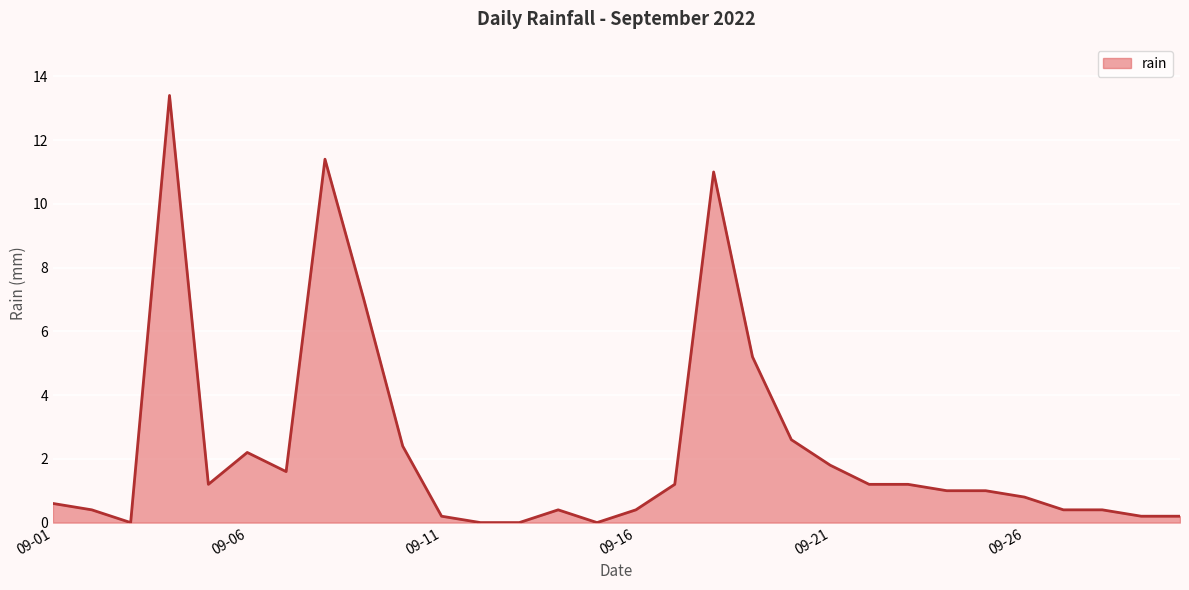

What is the difference between the maximum and minimum values?

13.4